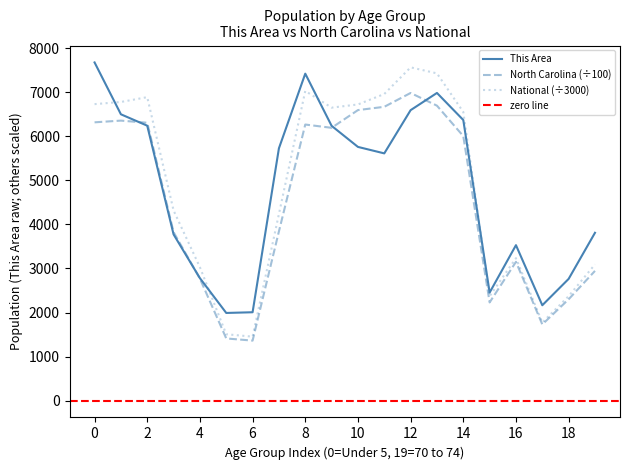

How many intersections are there between National and This Area?

4